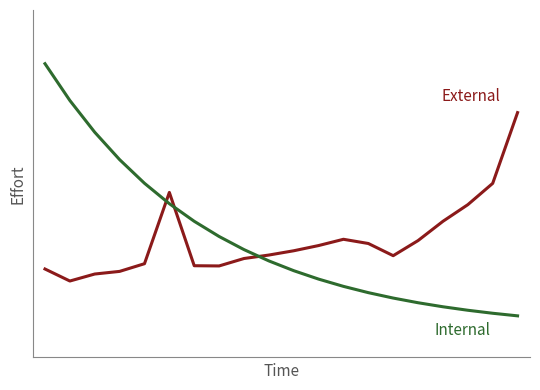

Does the chart have visible grid lines?

No